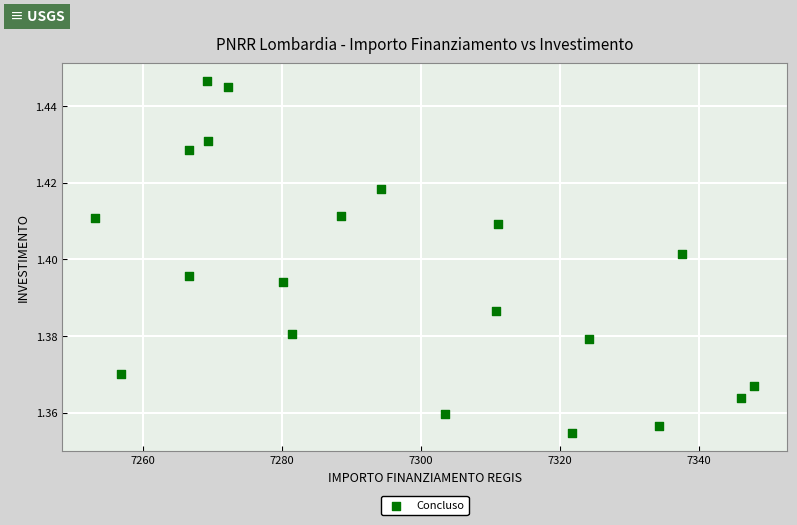

What is the range of X values (max minus min)?

94.9